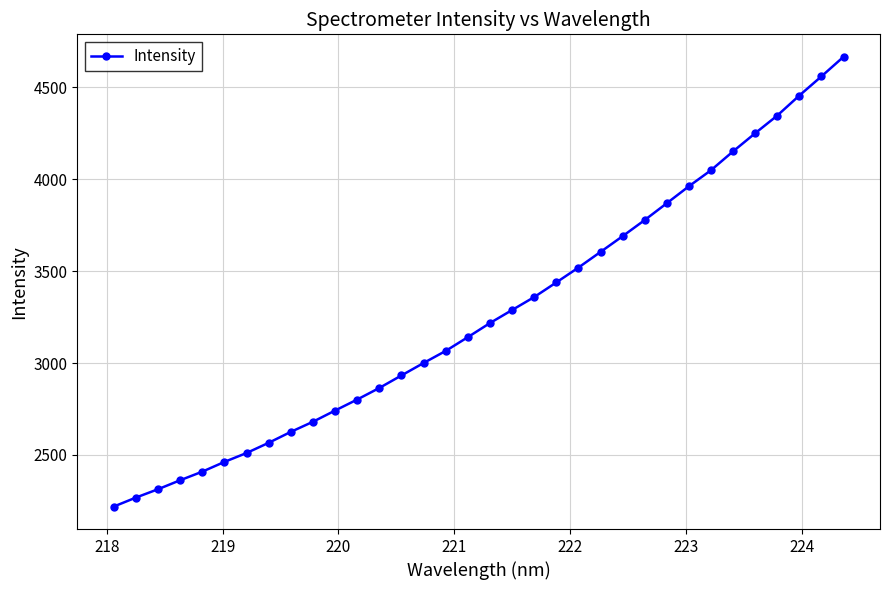

What is the sum of all values?

111164.2